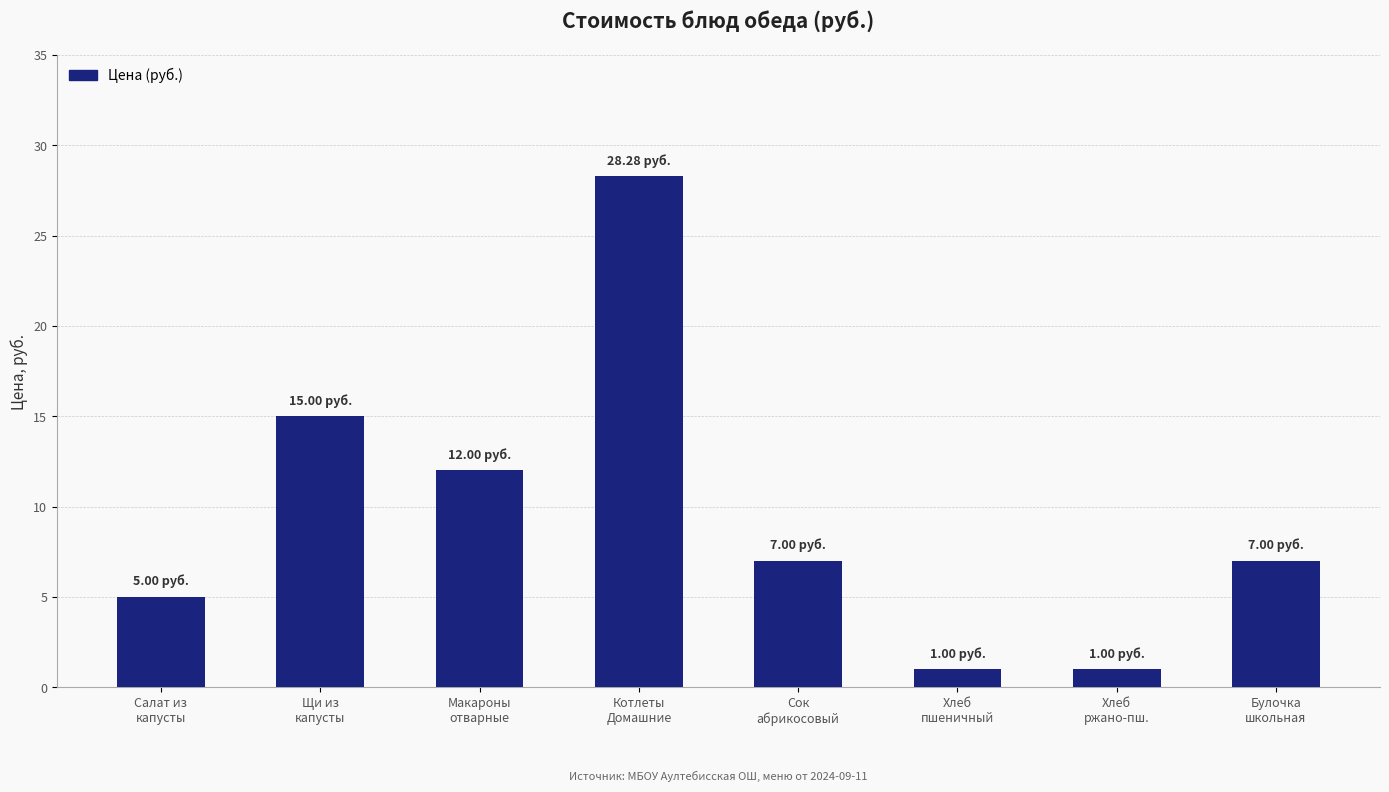

Reading left to right, transcribe all the data shown in this chart.

Салат из
капусты=5.0	Щи из
капусты=15.0	Макароны
отварные=12.0	Котлеты
Домашние=28.3	Сок
абрикосовый=7.0	Хлеб
пшеничный=1.0	Хлеб
ржано-пш.=1.0	Булочка
школьная=7.0